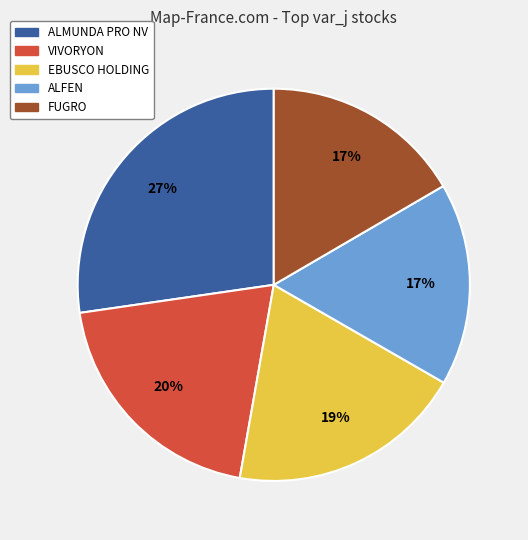

True or false: ALMUNDA PRO NV accounts for 42% of the total.

False